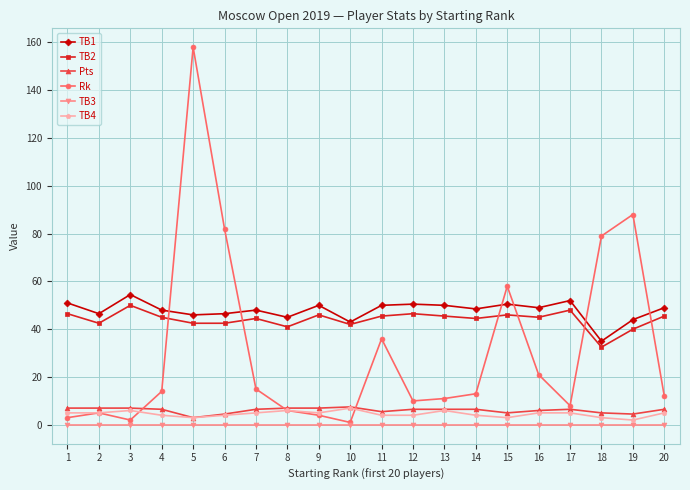

What is the value of the Rk point at the 6th from the left?

82.0